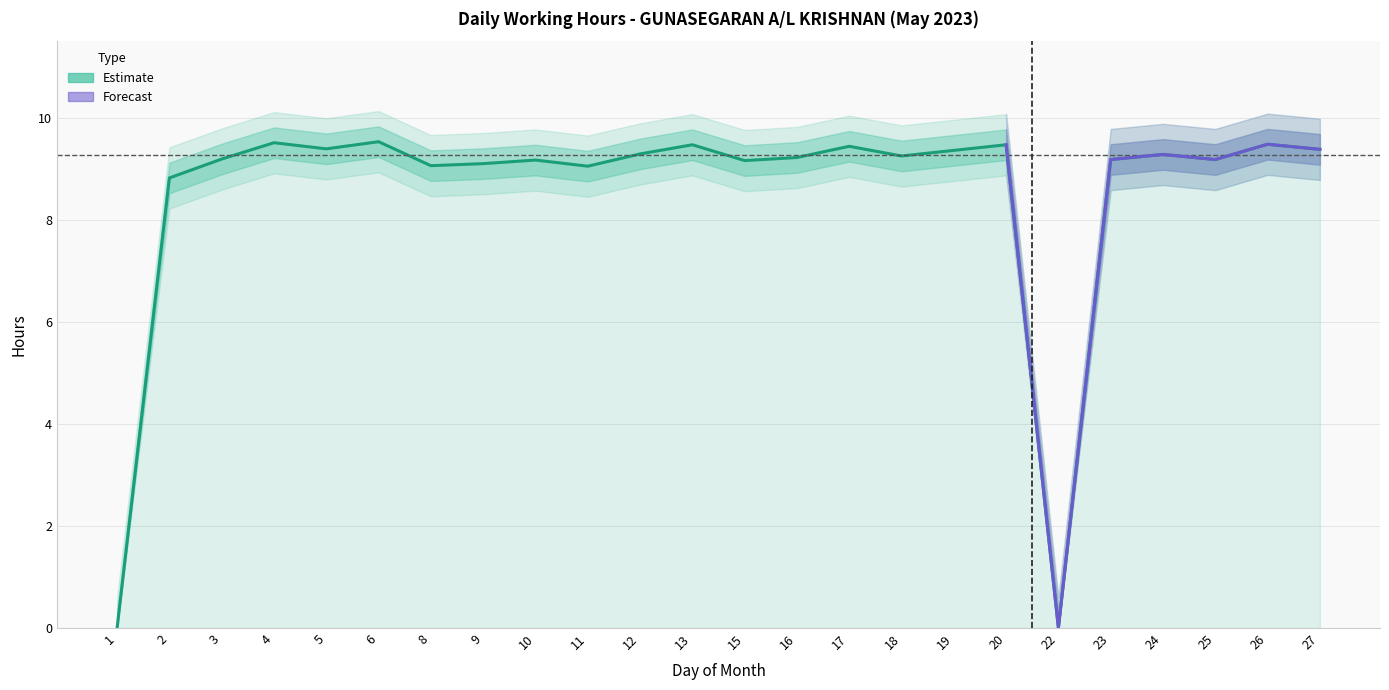

Between 3 and 22, which is larger?

3